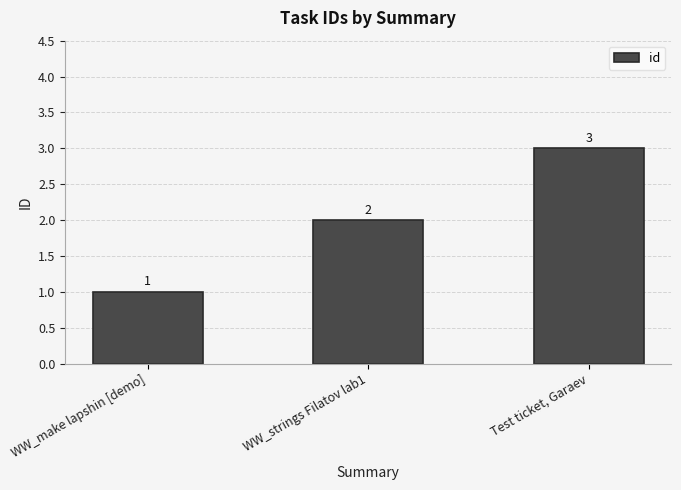

Which has a higher value, WW_make lapshin [demo] or WW_strings Filatov lab1?

WW_strings Filatov lab1